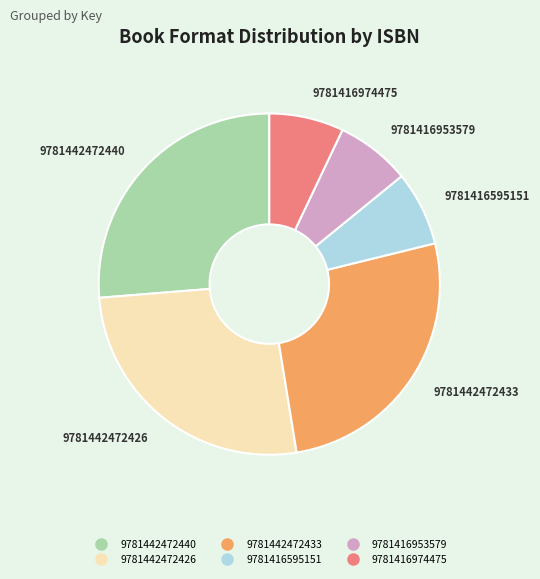

Is the sum of 9781416595151 and 9781416953579 greater than half?

No